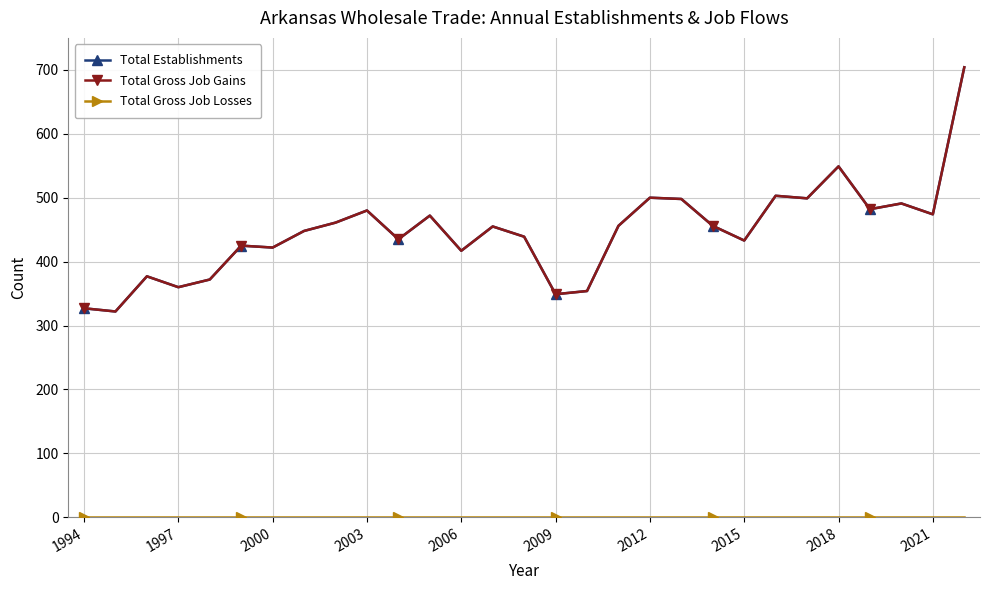

In Total Gross Job Gains, how many points are lower than both neighbors (excluding endpoints)?

10